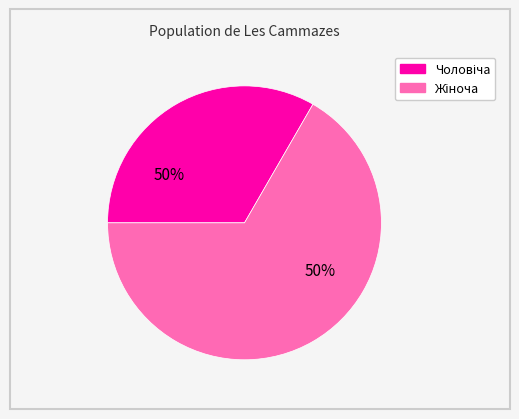

What percentage is the Жіноча slice, to the nearest percent?

67%